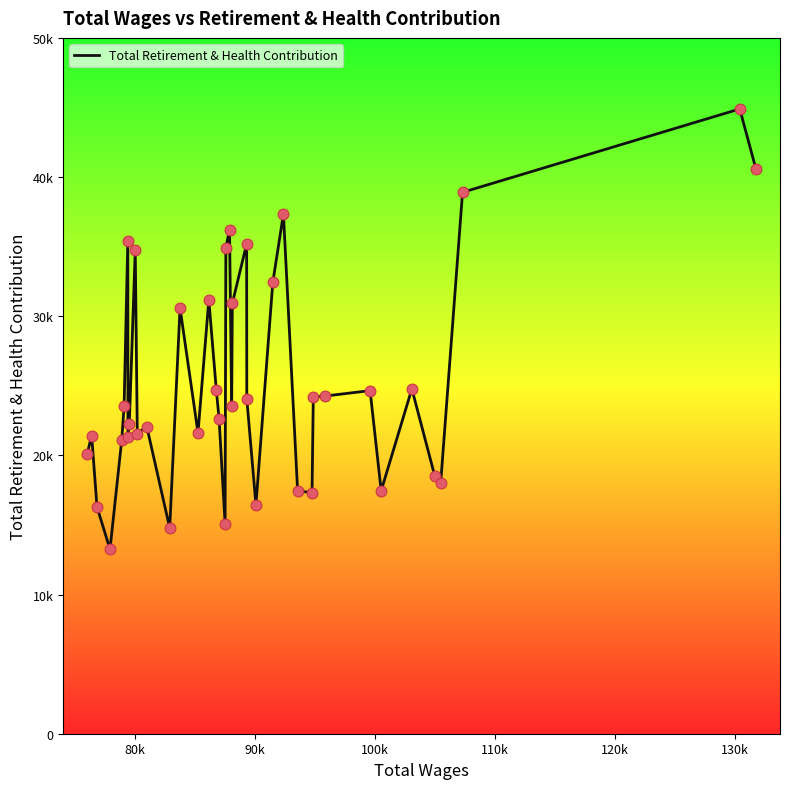

Does the chart have visible grid lines?

No